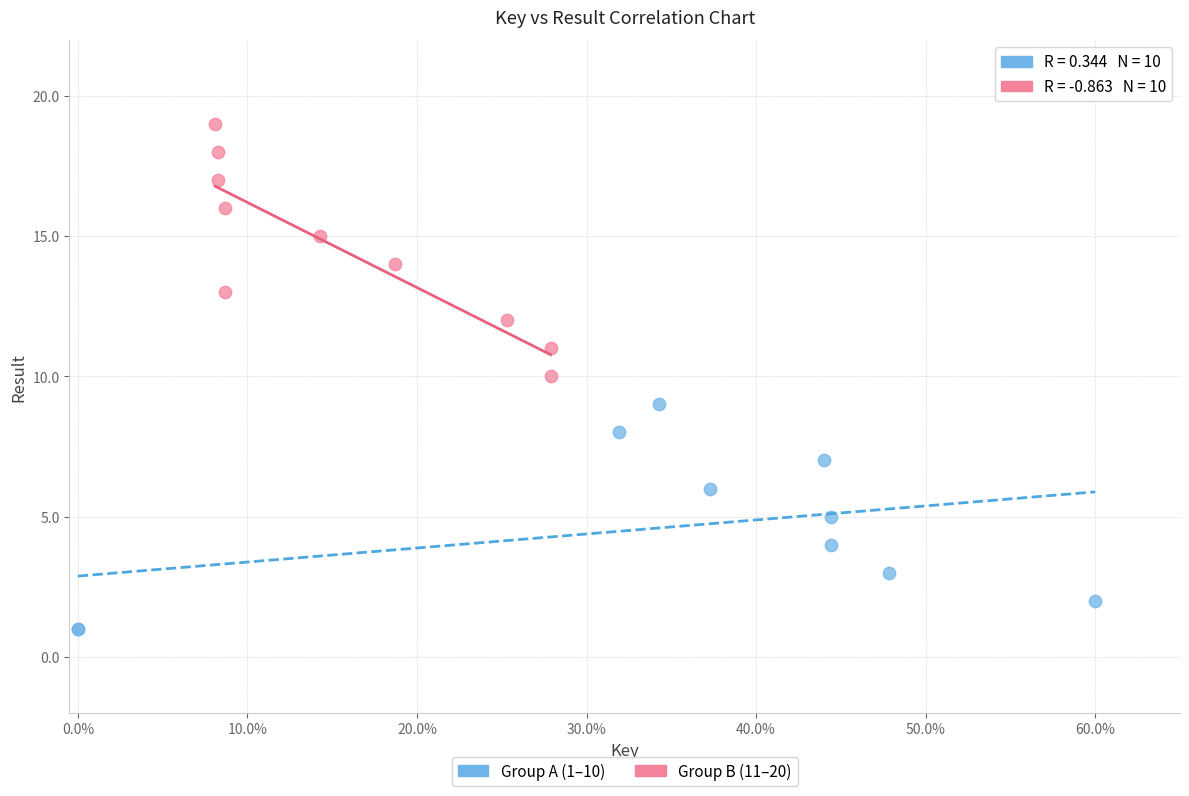

Which series reaches the minimum Y coordinate?

Group A (1–10)